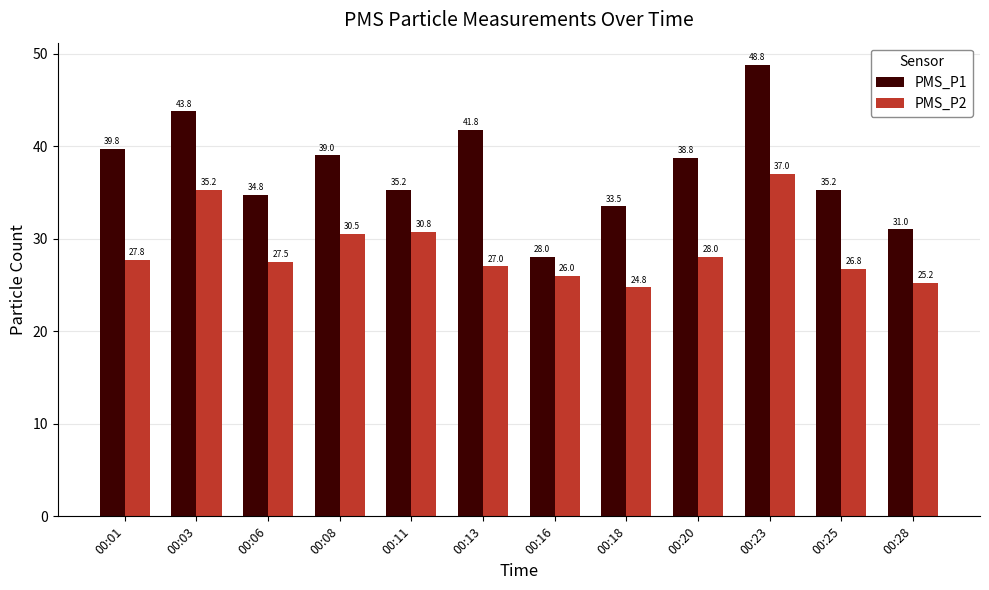

Which category has the highest value in the PMS_P1 series?

00:23